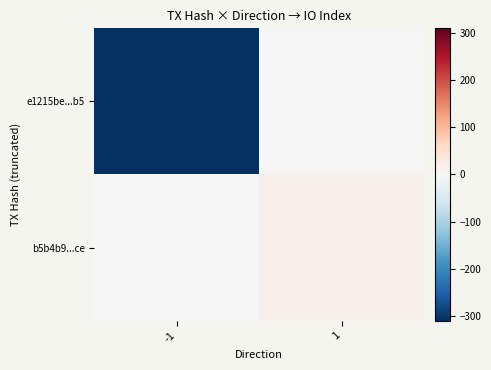

At which category is the sum across all series the highest?

1